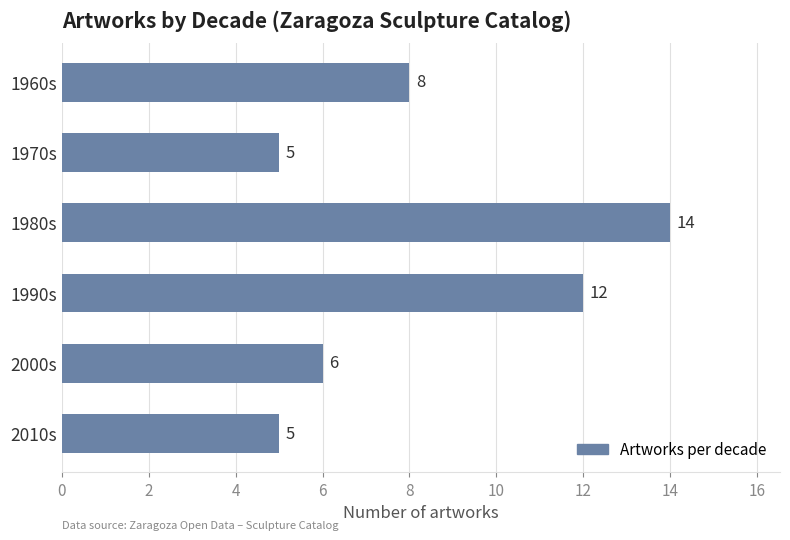

What is the ratio of the value at 1960s to the value at 1980s?

0.6